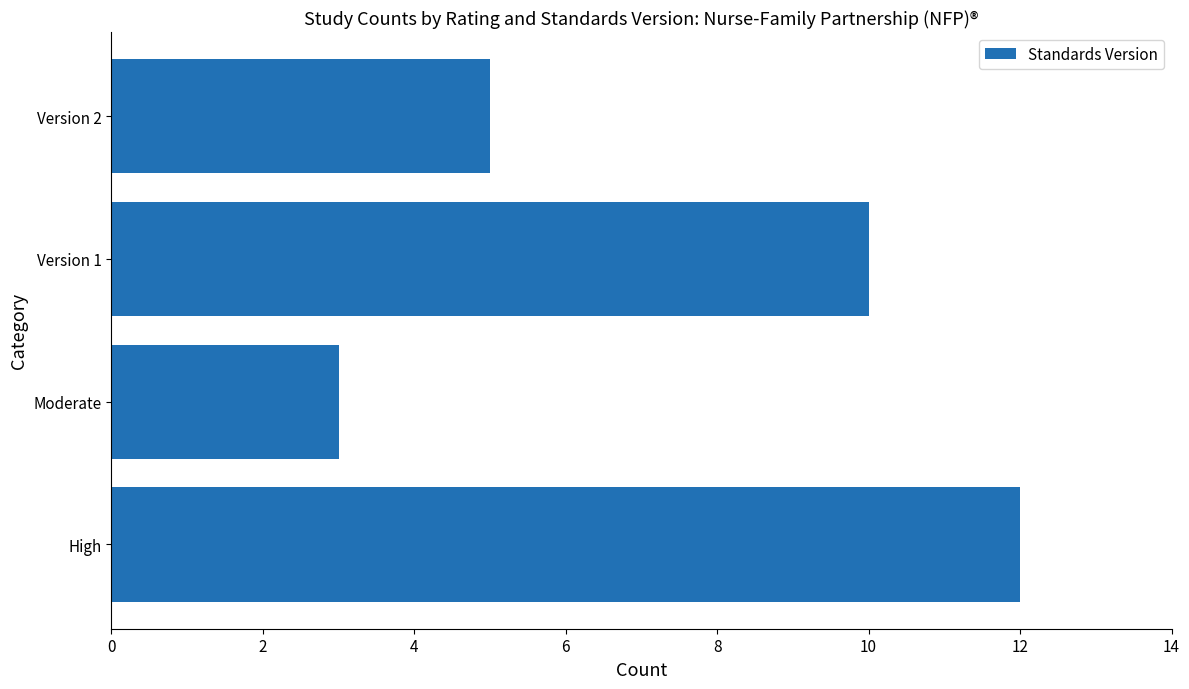

How many bars are there in total?

4